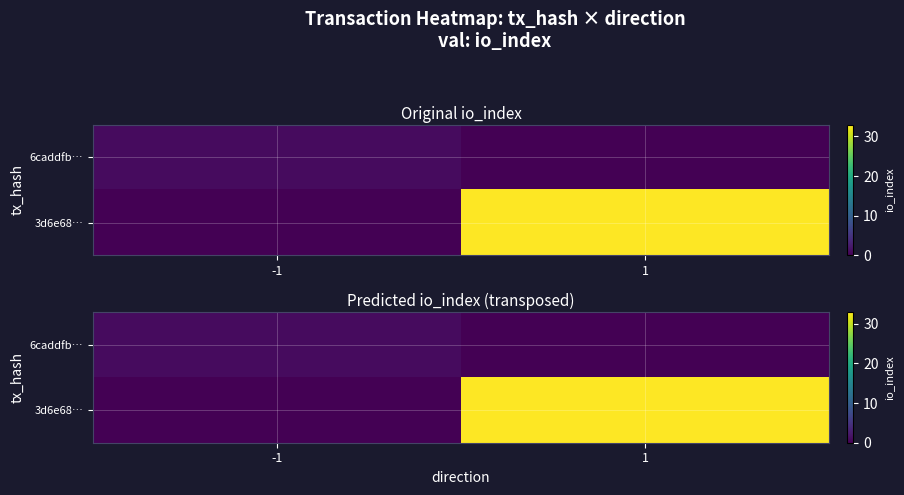

At how many categories does at least one series exceed 23?

1